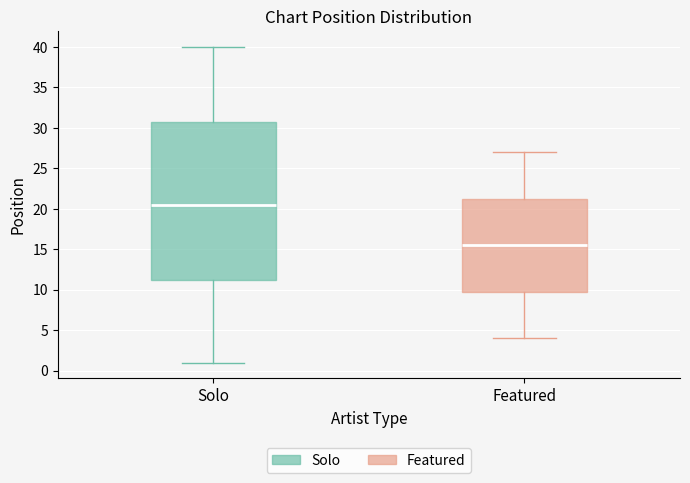

Which box's median line is the lowest?

Featured